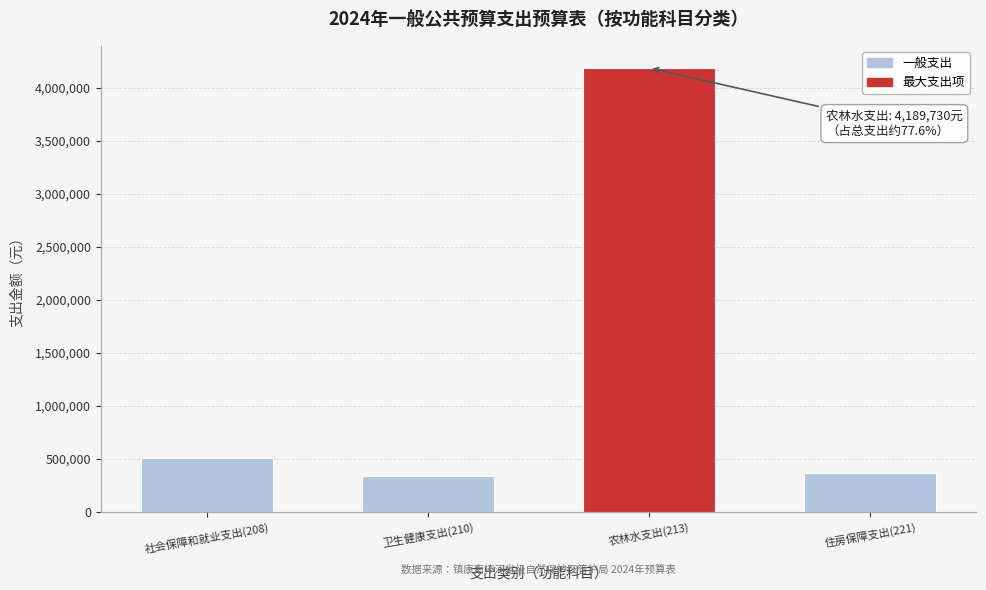

Reading right to left, extract all data points from this chart.

住房保障支出(221)=367446.2	农林水支出(213)=4189730.0	卫生健康支出(210)=336054.6	社会保障和就业支出(208)=506853.0